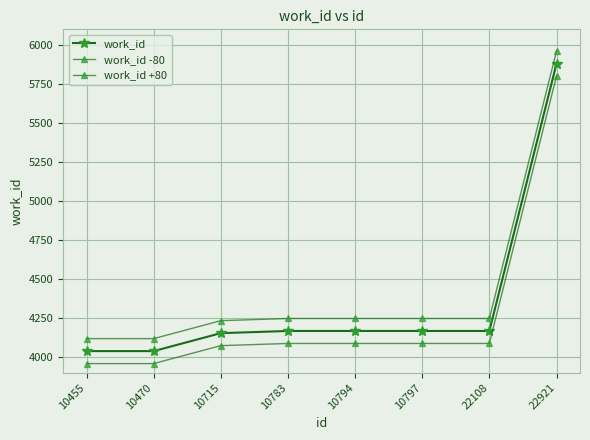

Count the number of data series in this chart.

3